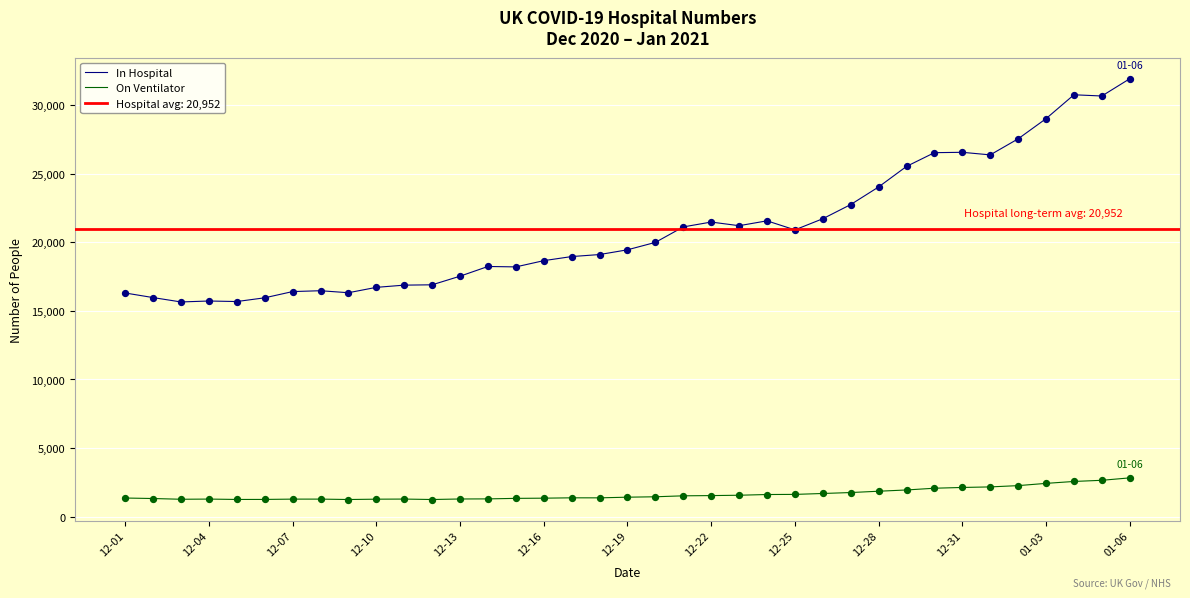

True or false: On Ventilator and In Hospital cross at least once.

False